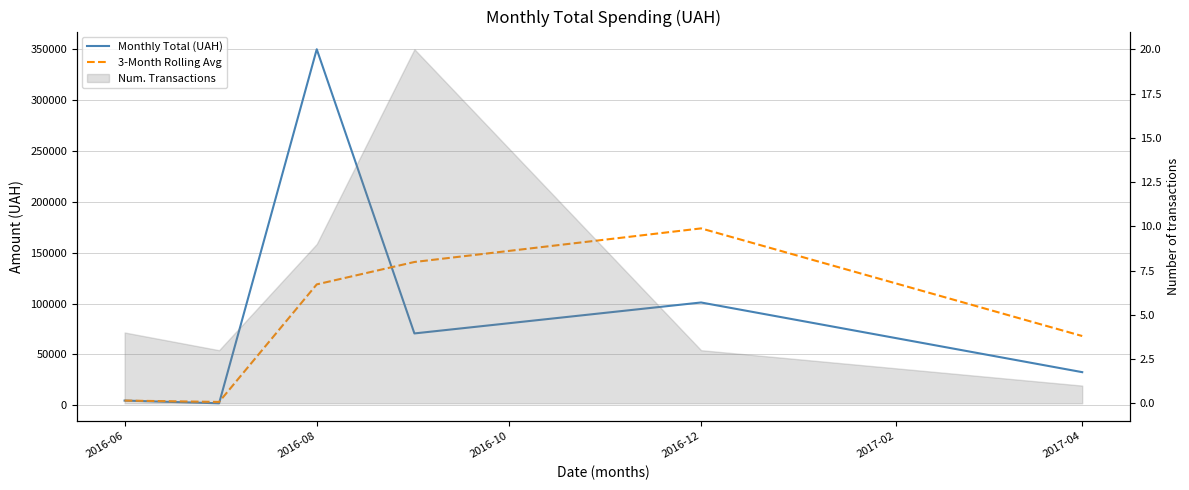

What is the label of the 1st point from the right?

2017-04